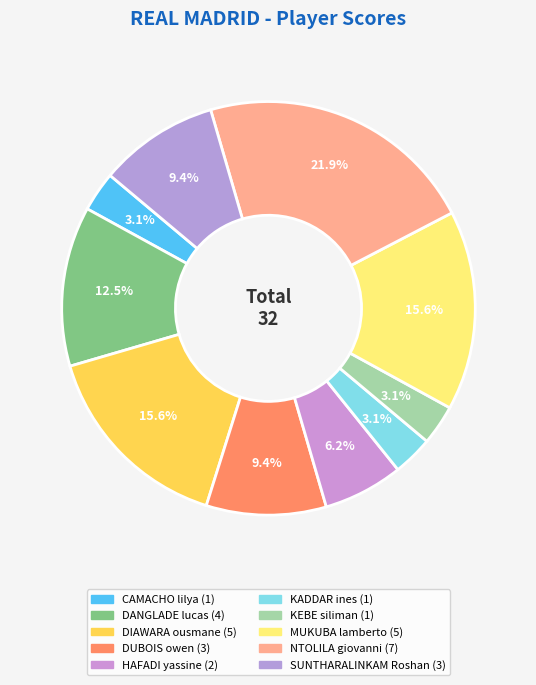

Does any single category account for the majority?

No